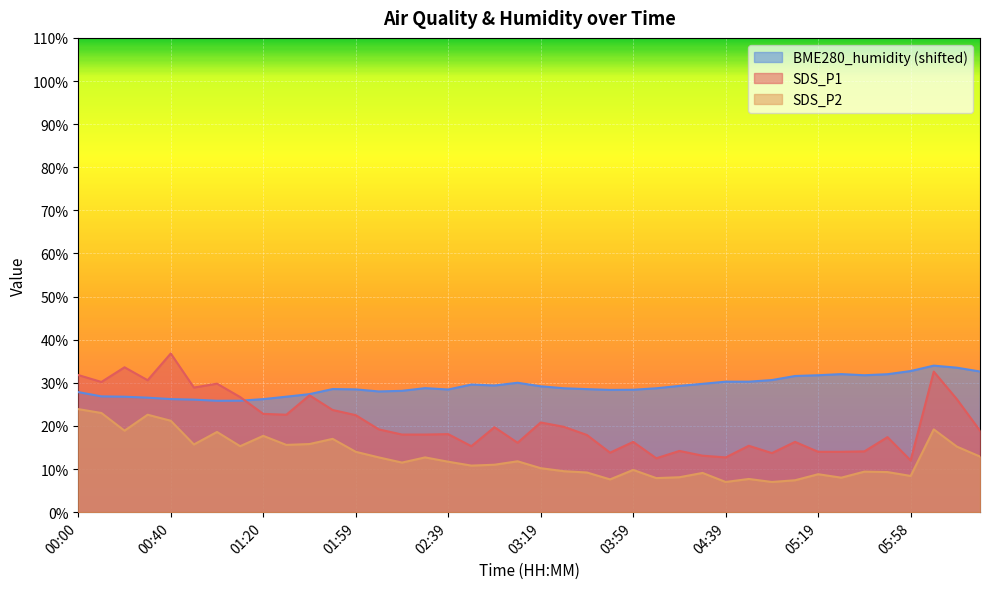

Where is BME280_humidity nearest to the value 29?

03:19